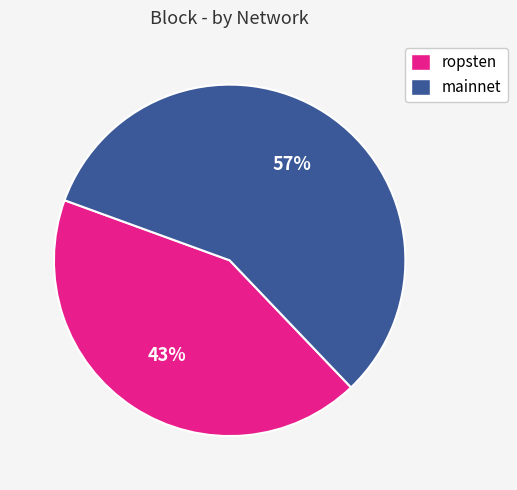

Which has a higher value, ropsten or mainnet?

mainnet